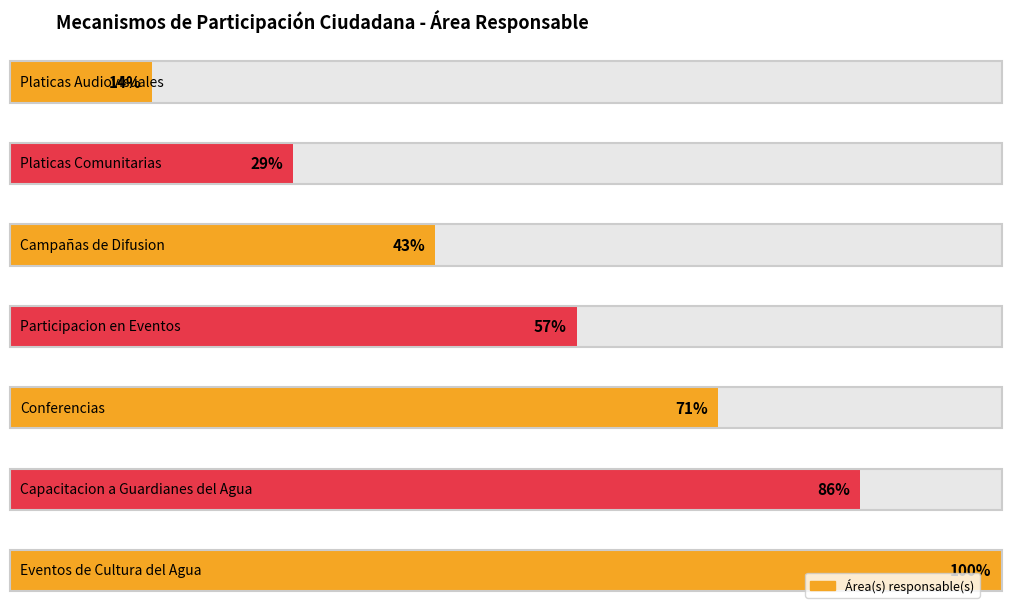

Are the bars grouped side by side (vs. stacked)?

No